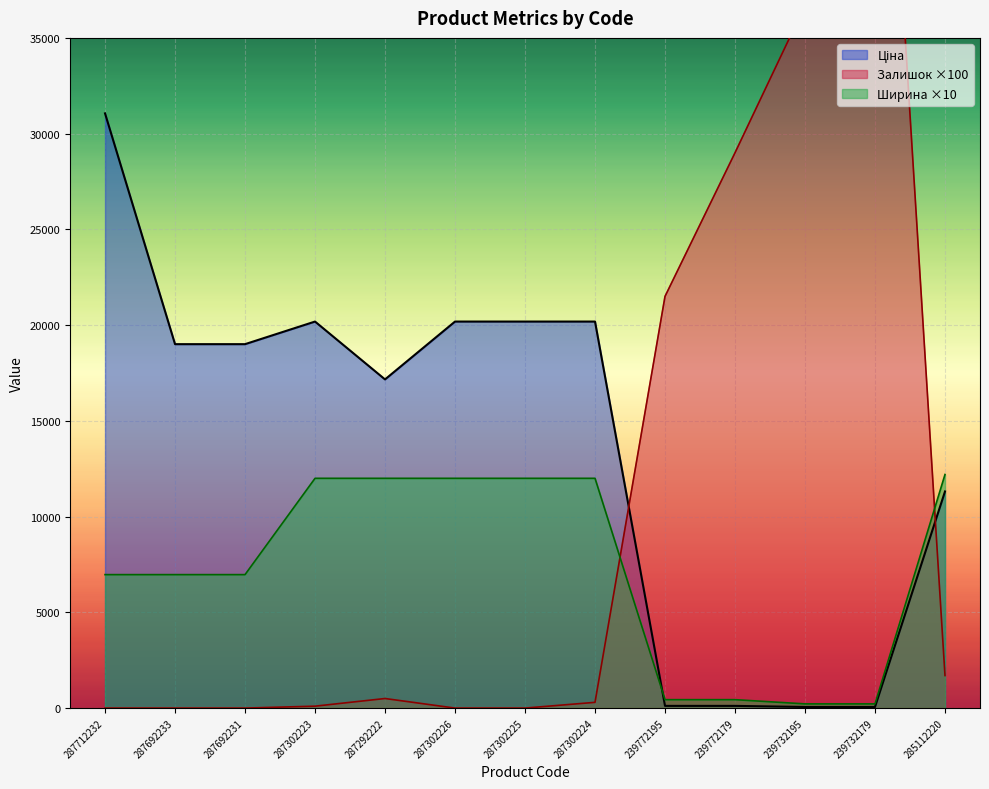

What is the difference between the Залишок values at 287302223 and 287302224?

200.0